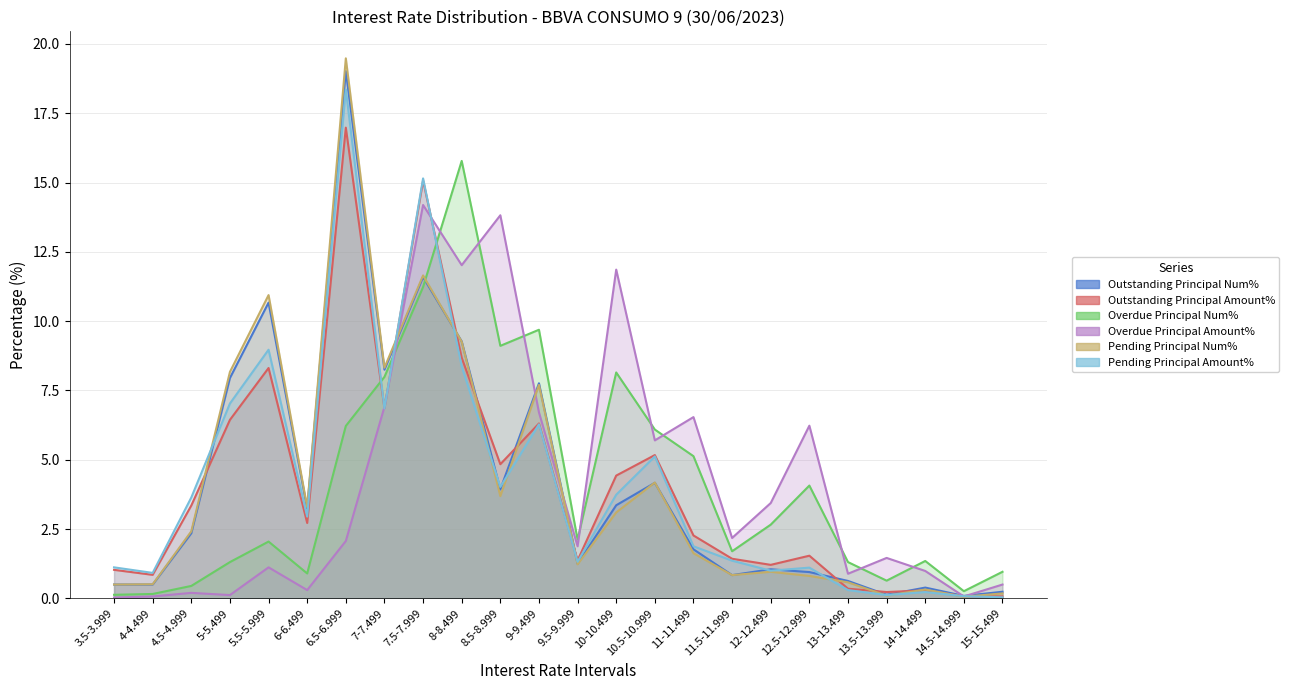

Is it true that Pending Principal Num% equals 12.2 at 8-8.499?

False